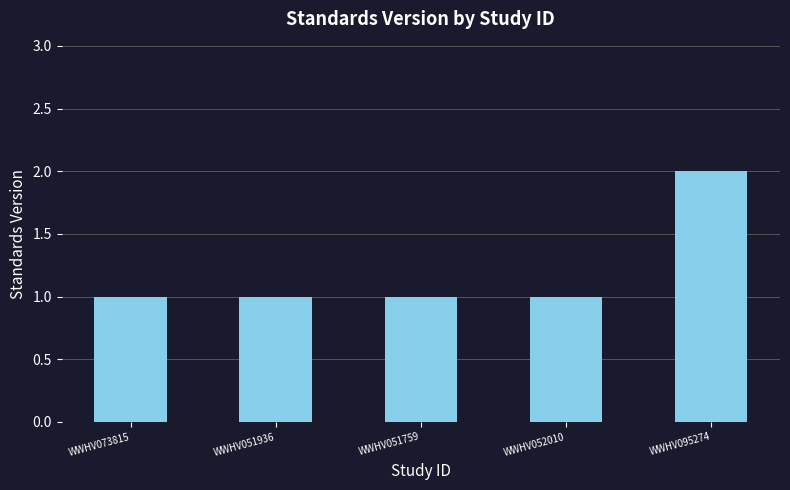

At which category does the chart reach its peak across all series?

WWHV095274